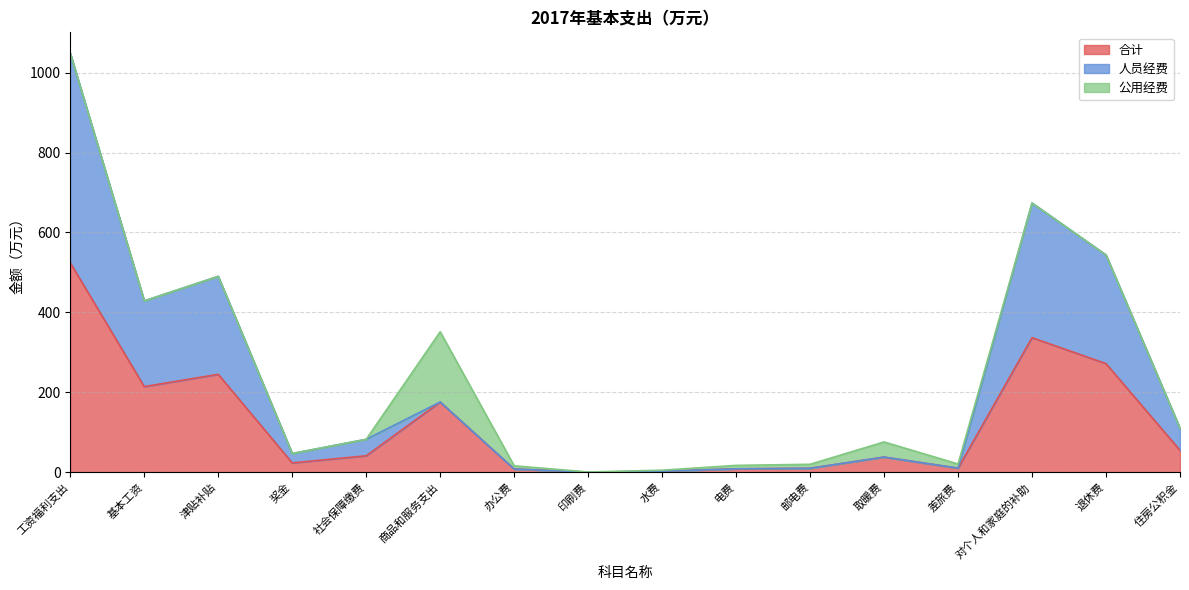

True or false: 人员经费 has more than 1 points higher than both neighbors.

True